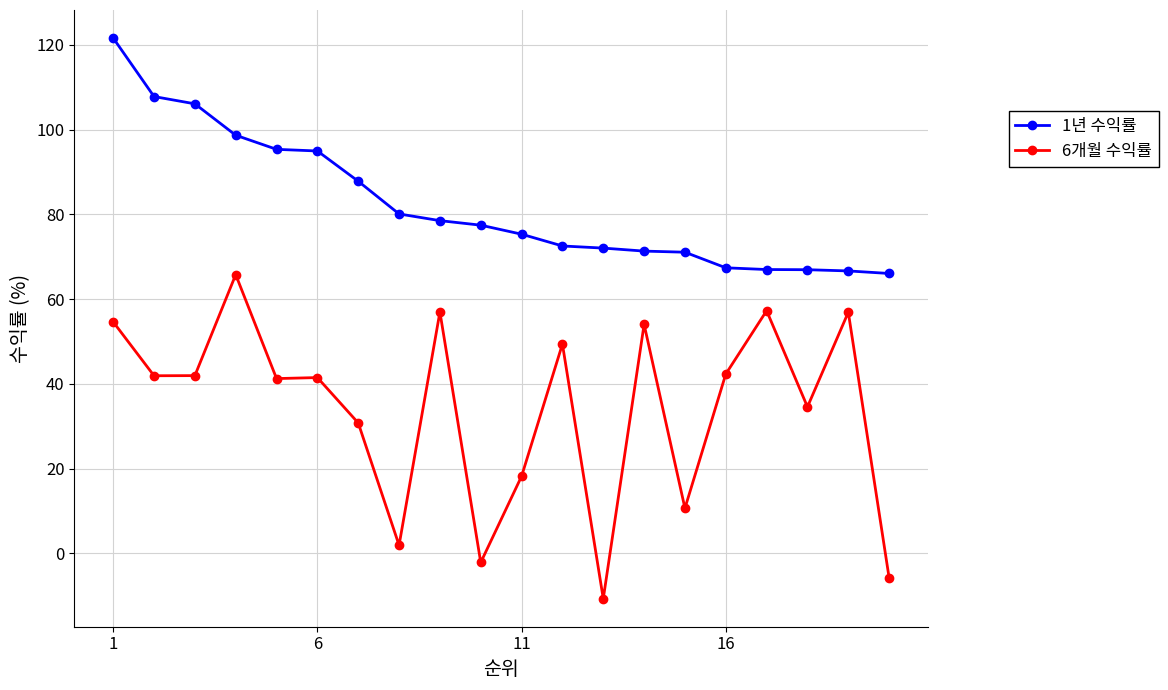

True or false: 6개월 수익률 has more than 2 points higher than both neighbors.

True